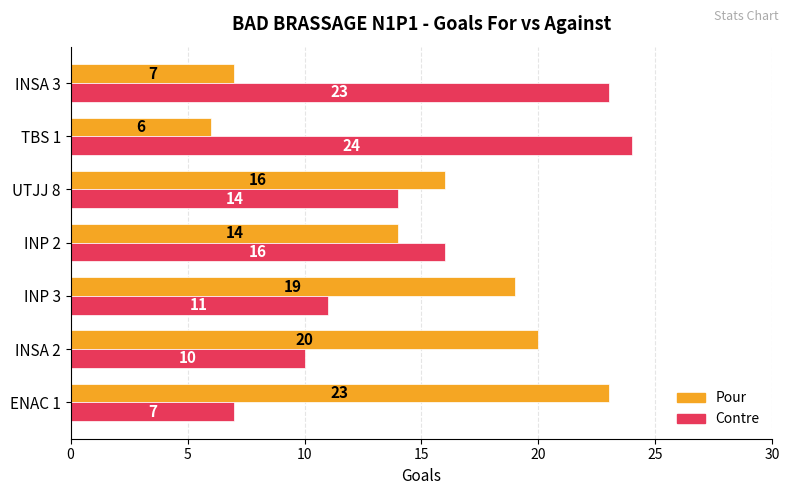

Is the value of Contre at INP 3 greater than the value of Pour at INP 2?

No